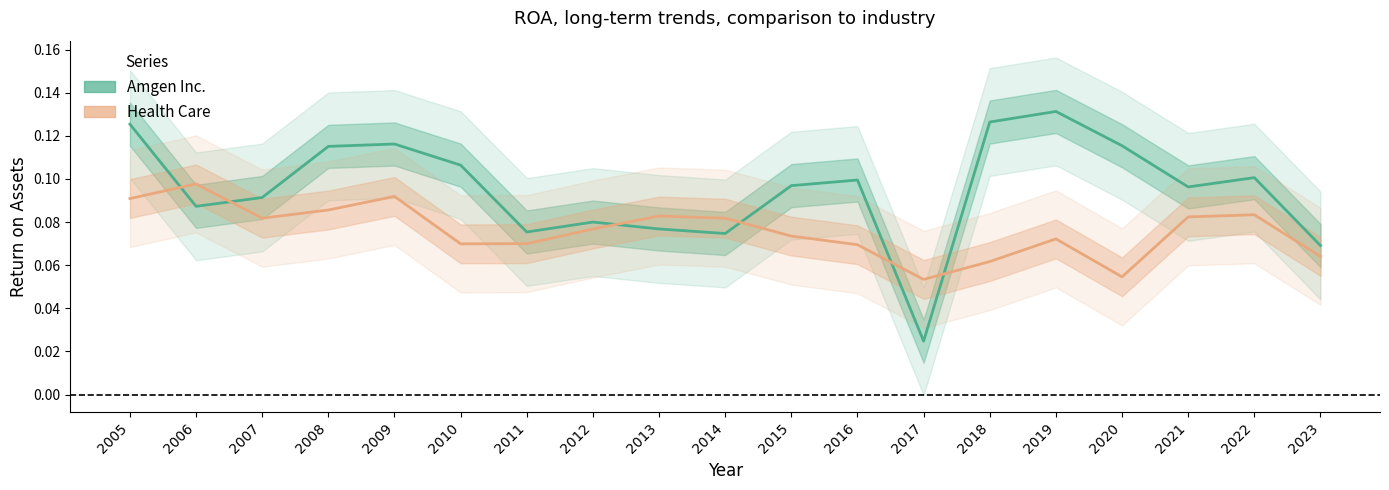

What is the sum of the Amgen Inc. values at 2014 and 2009?

0.2